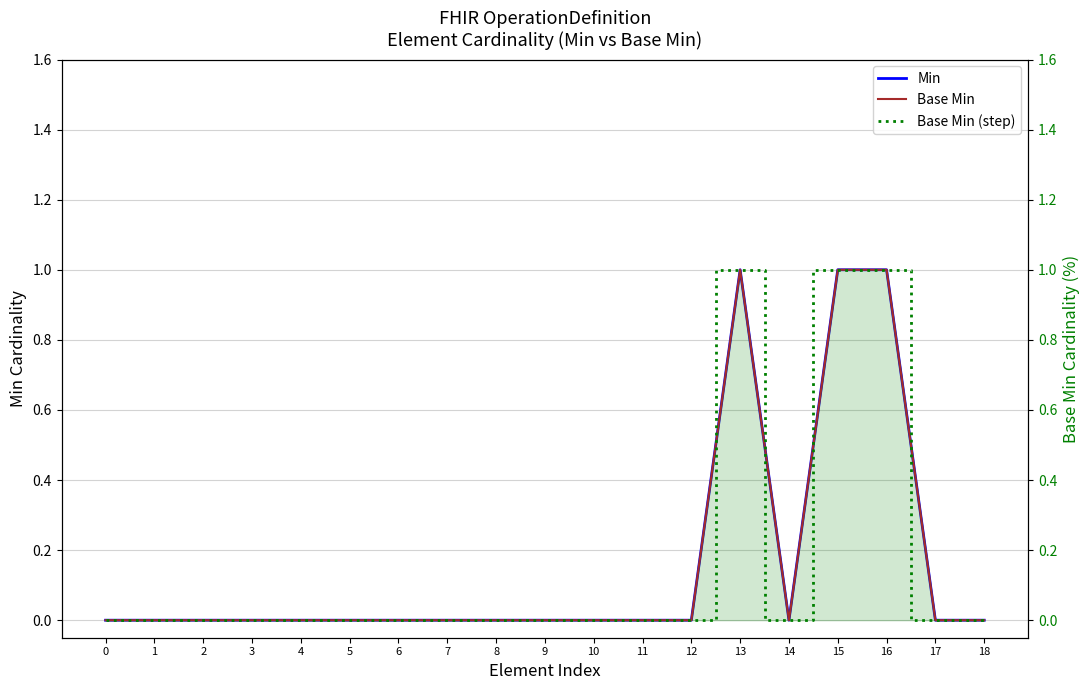

What are all the series names shown in the legend?

Min, Base Min, Base Min (step)